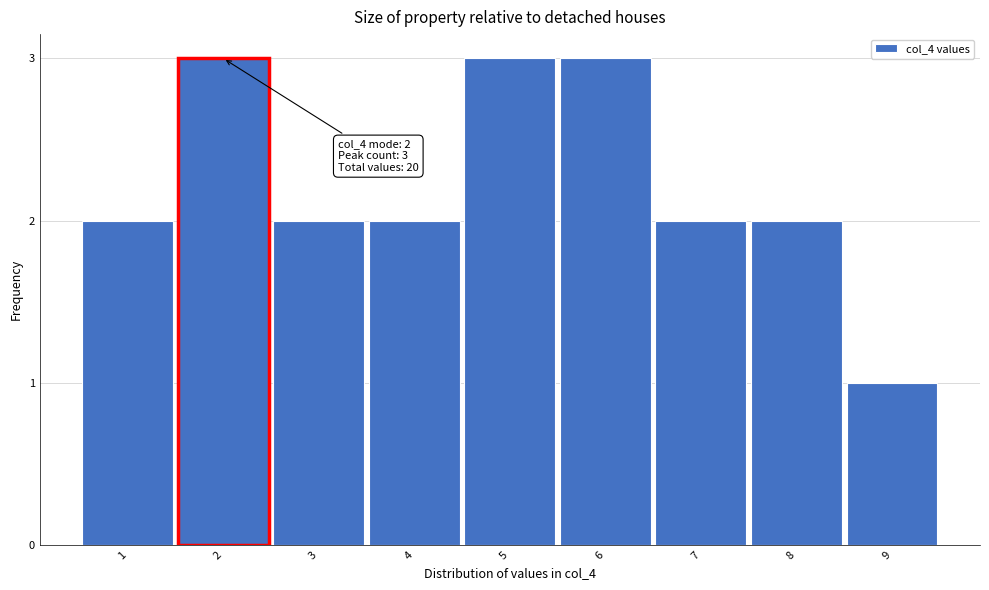

Reading left to right, what are all the values shown in this chart?

2	3	2	2	3	3	2	2	1